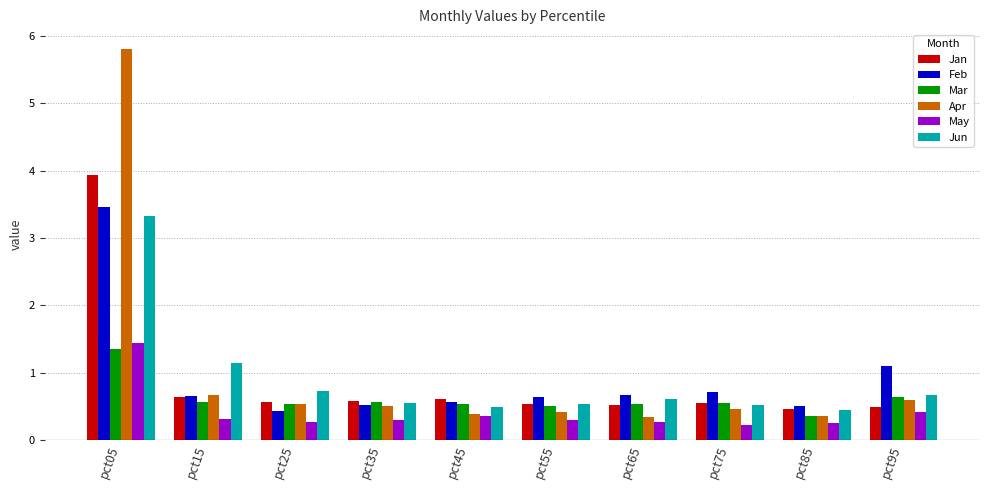

What are all the series names shown in the legend?

Jan, Feb, Mar, Apr, May, Jun